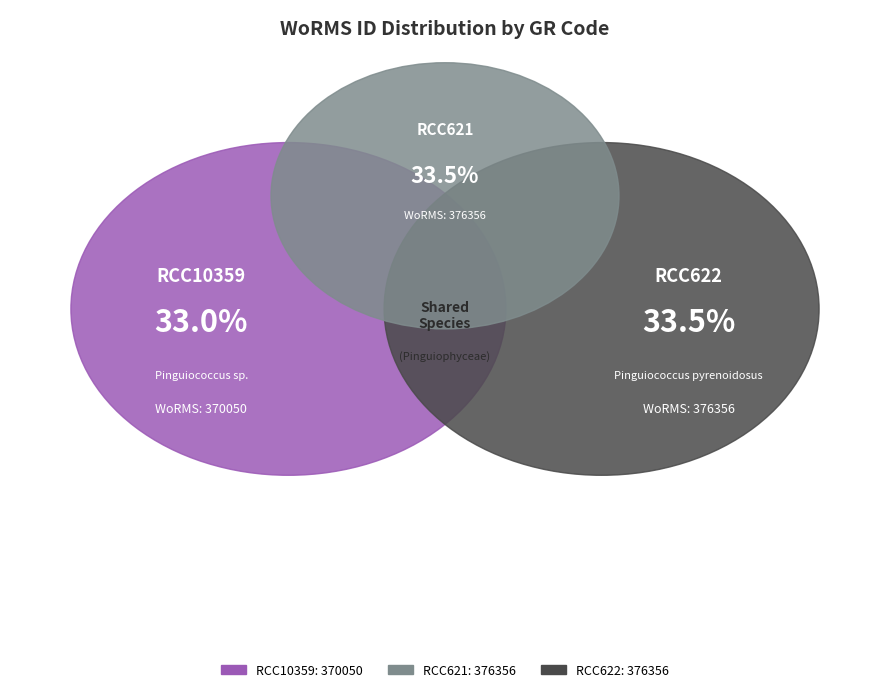

Rank the categories by value from highest to lowest.

RCC621, RCC622, RCC10359